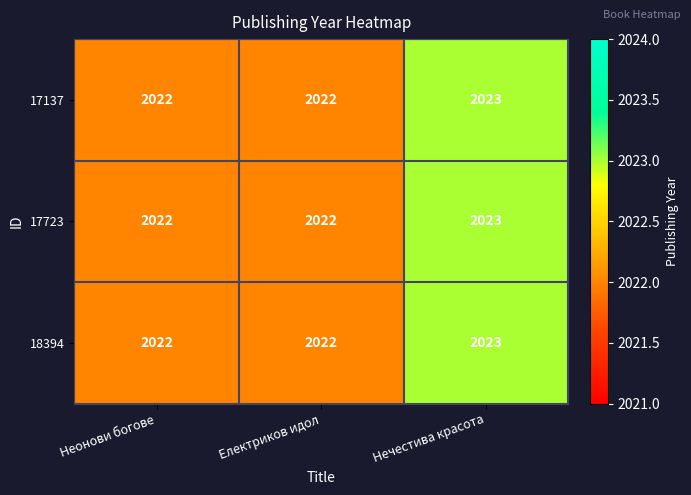

Reading right to left, extract all data points from this chart.

17137: 2023	2022	2022
17723: 2023	2022	2022
18394: 2023	2022	2022